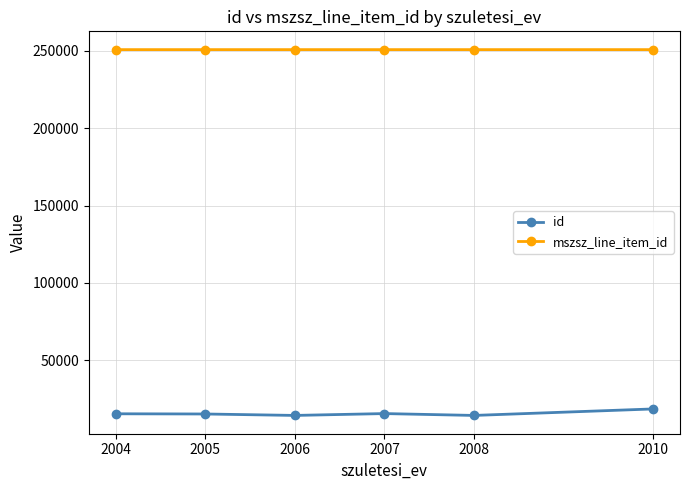

What is the minimum value shown in the chart?

14492.0